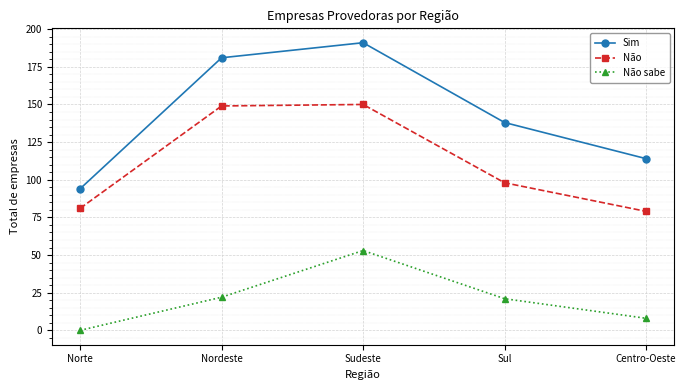

Is it true that Sim equals 26 at Norte?

False